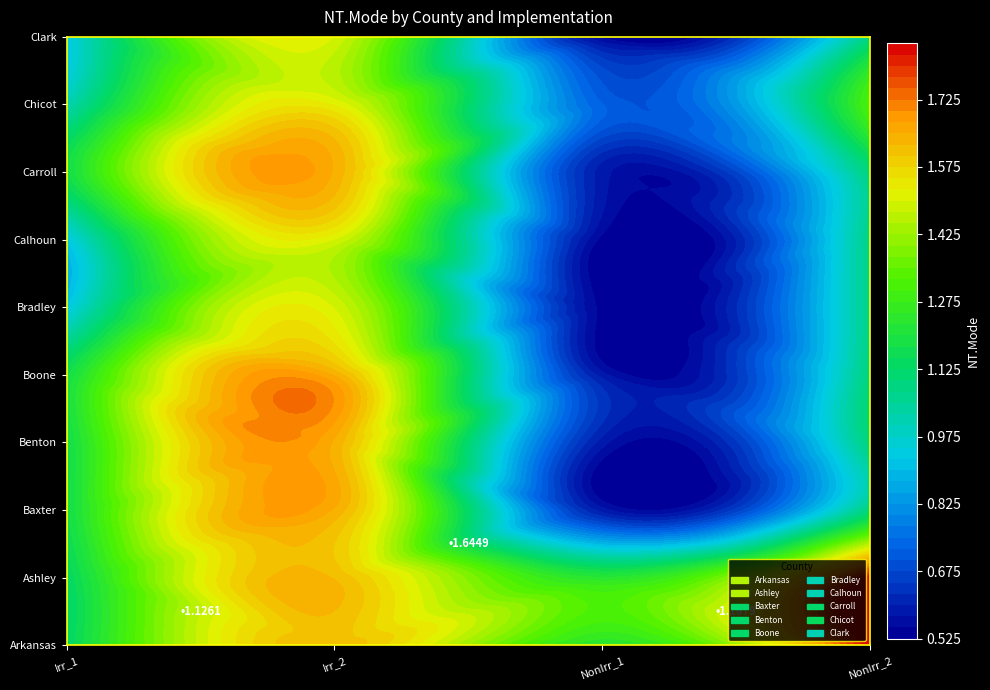

Between Ashley and Benton, which series saw the biggest shift?

Baxter